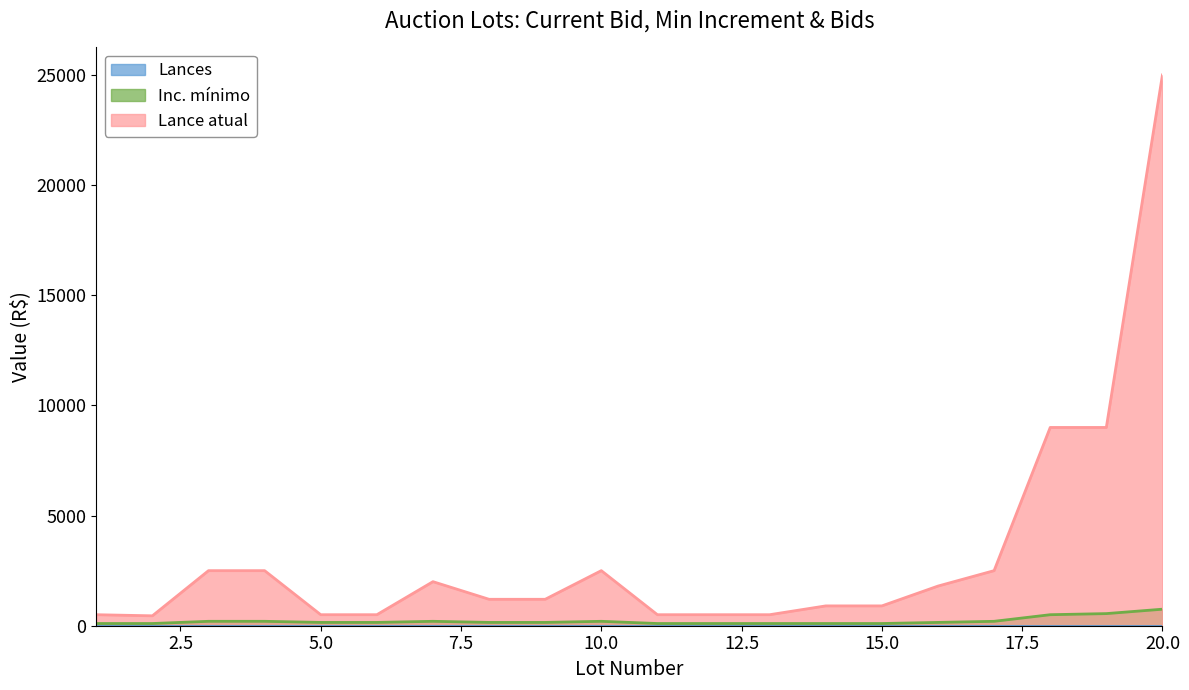

List the labels in order of Inc. minimo value, smallest first.

1, 2, 11, 12, 13, 14, 15, 5, 6, 8, 9, 16, 3, 4, 7, 10, 17, 18, 19, 20